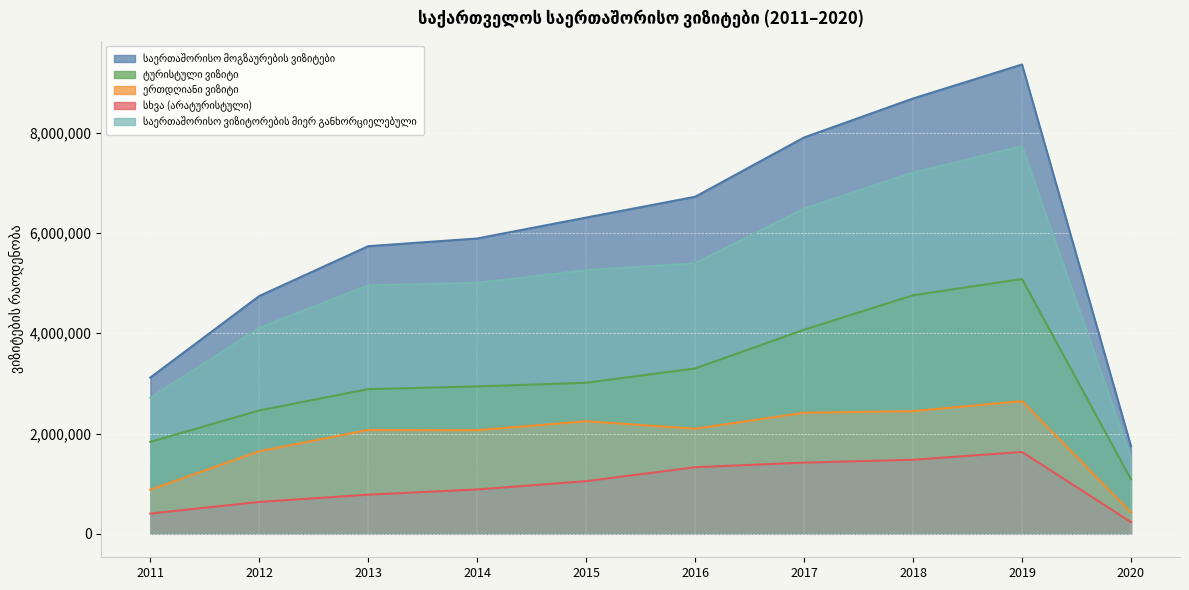

What value does the საერთაშორისო მოგზაურების ვიზიტები series have at 2016, to the nearest 100?

6720000